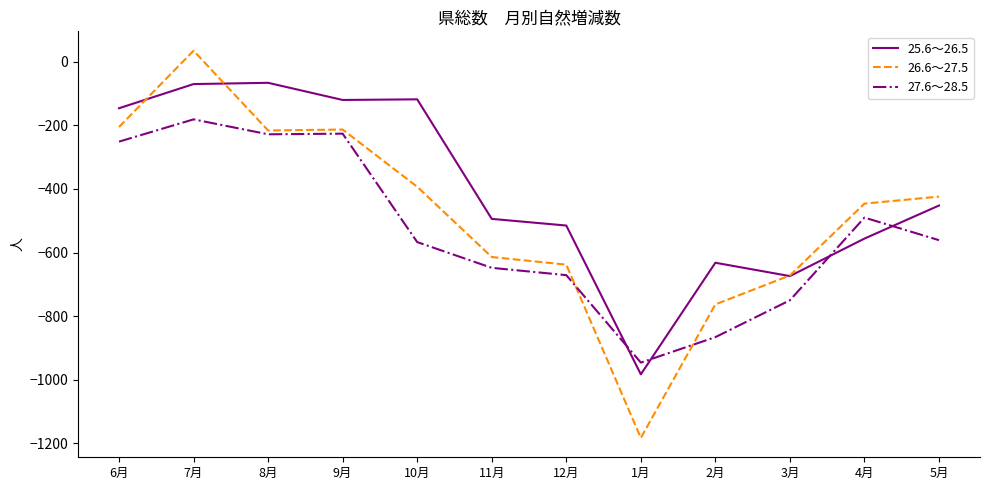

What is the sum of the 27.6～28.5 values at 10月 and 2月?

-1433